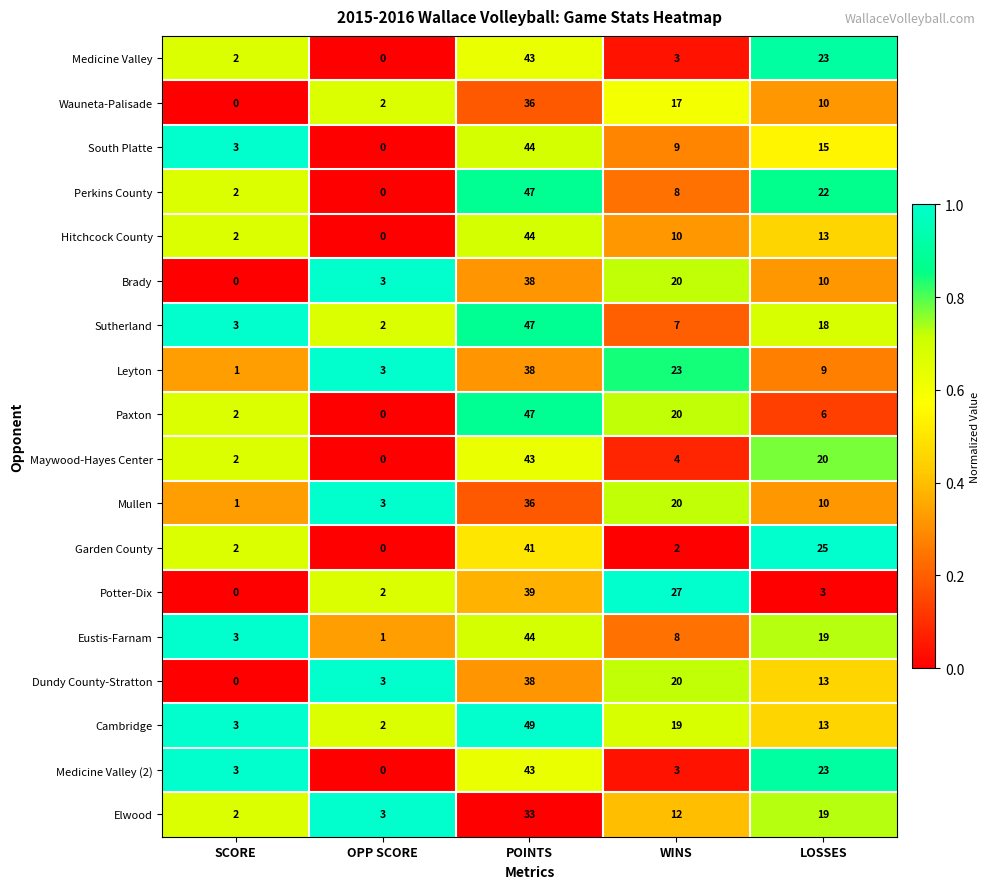

At which category is the sum across all series the highest?

POINTS